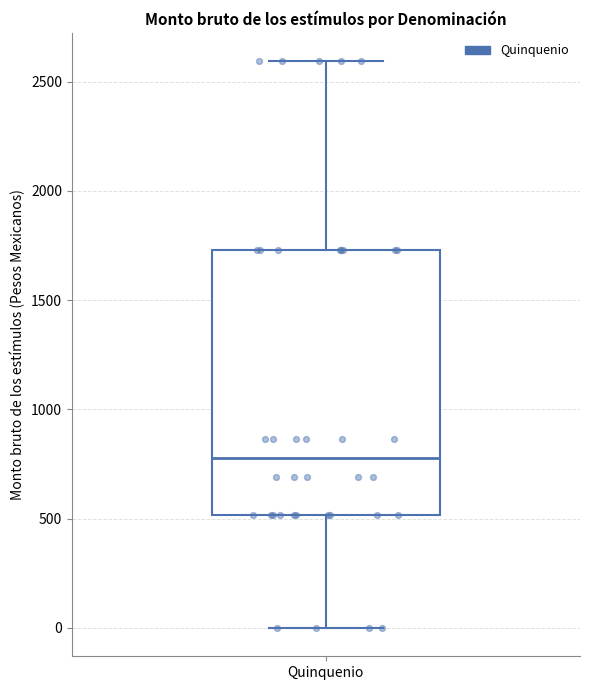

Read this box plot against the y-axis: the position of the median line, the range covered by the box, and the ends of both whiskers. The values are not printed on the chart, so give them approximately, as read against the axis.

median 800, box 500 to 1750, whiskers 0 to 2600